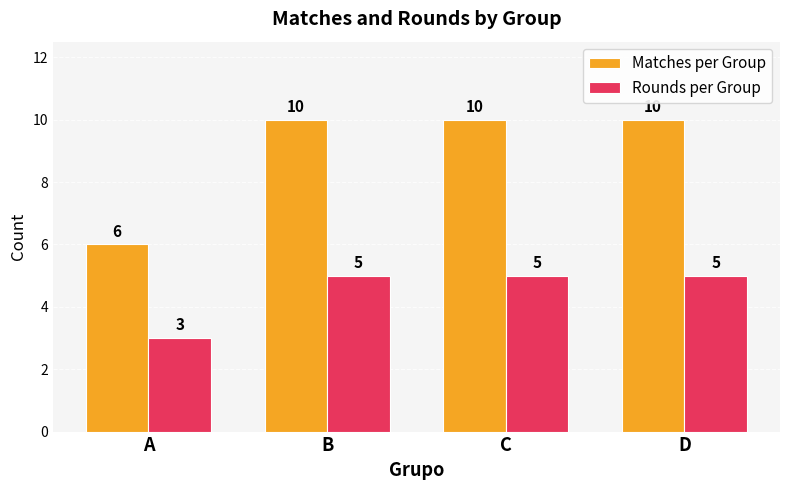

Are the bars grouped side by side (vs. stacked)?

Yes